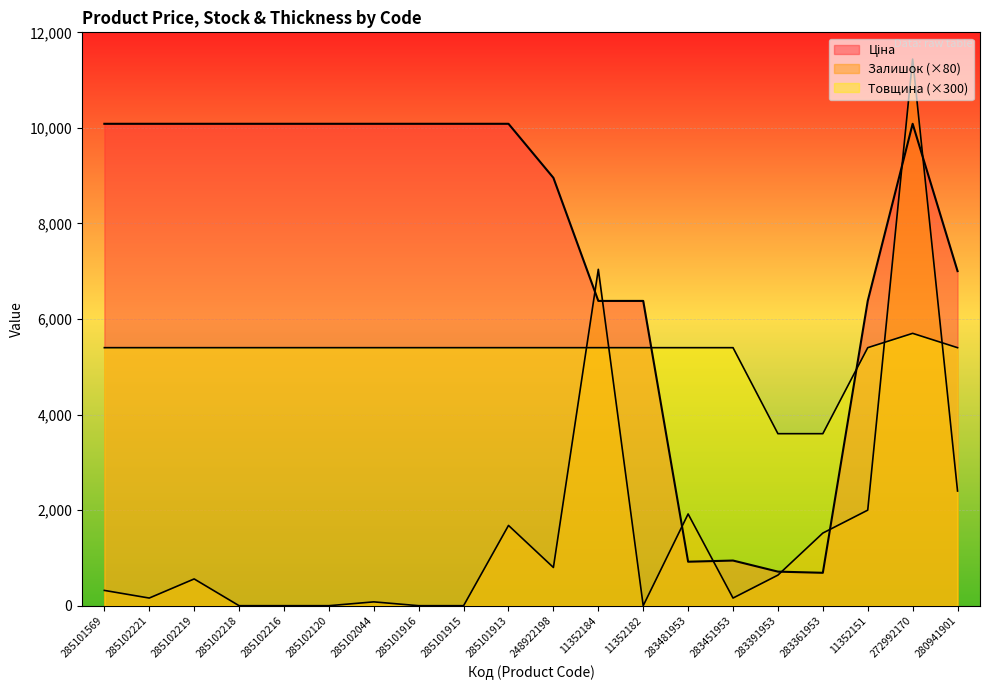

Between 285102221 and 283361953, which is larger?

285102221